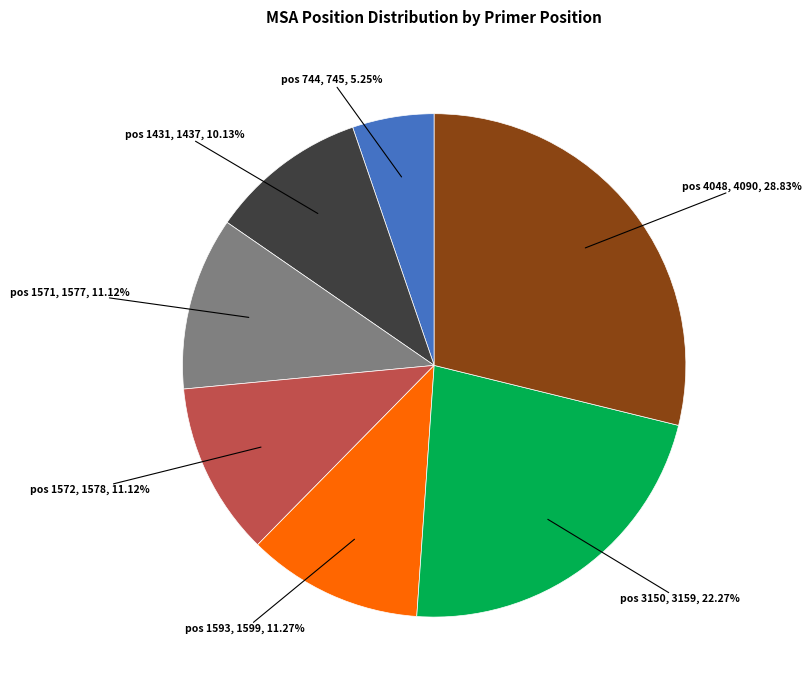

How many slices are in this pie chart?

7